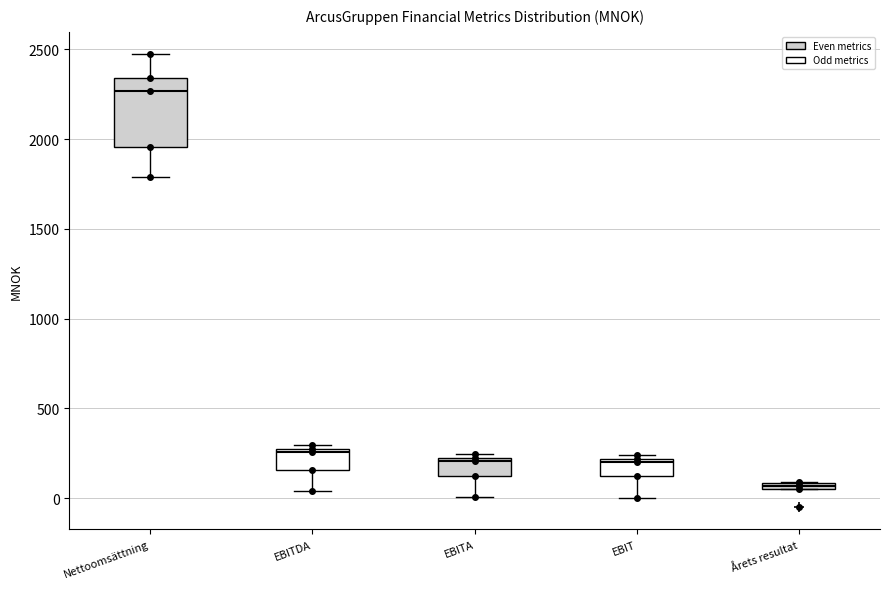

Where is the upper edge of the box for Årets resultat on the y-axis? The values are not printed on the chart, so give them approximately, as read against the axis.

100